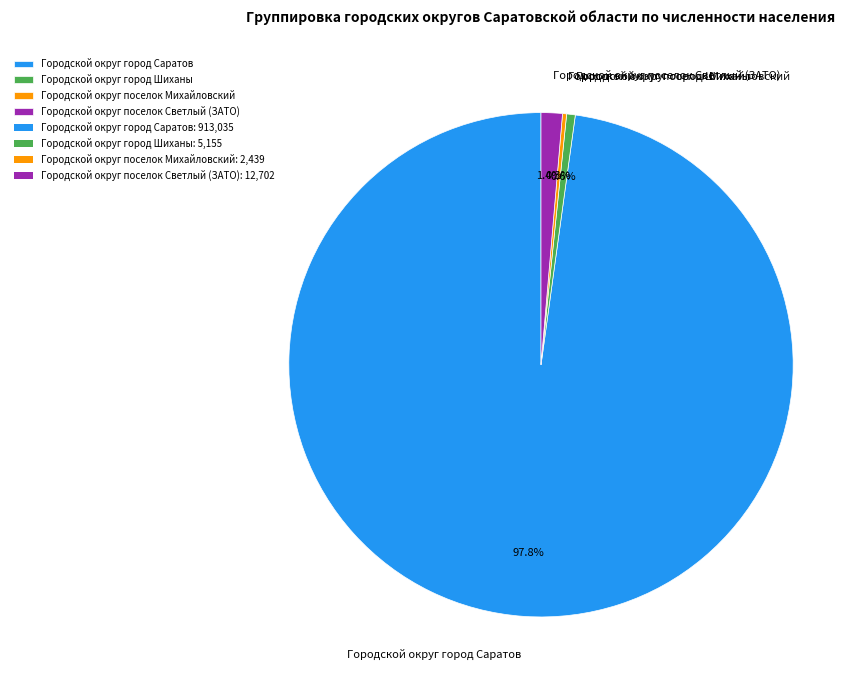

Between Городской округ город Шиханы and Городской округ поселок Светлый (ЗАТО), which is larger?

Городской округ поселок Светлый (ЗАТО)